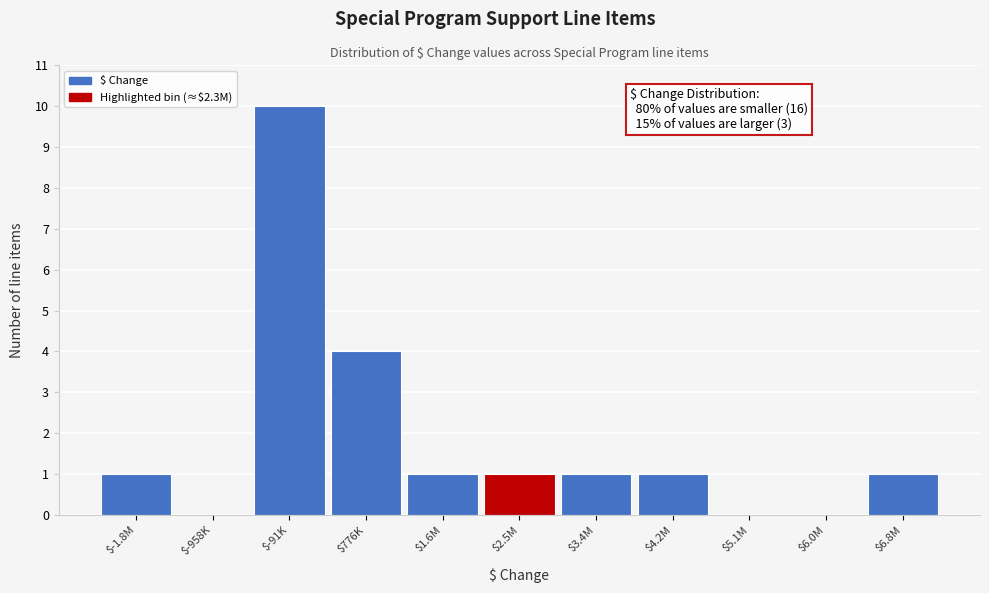

At which label is the value closest to 5?

$776K